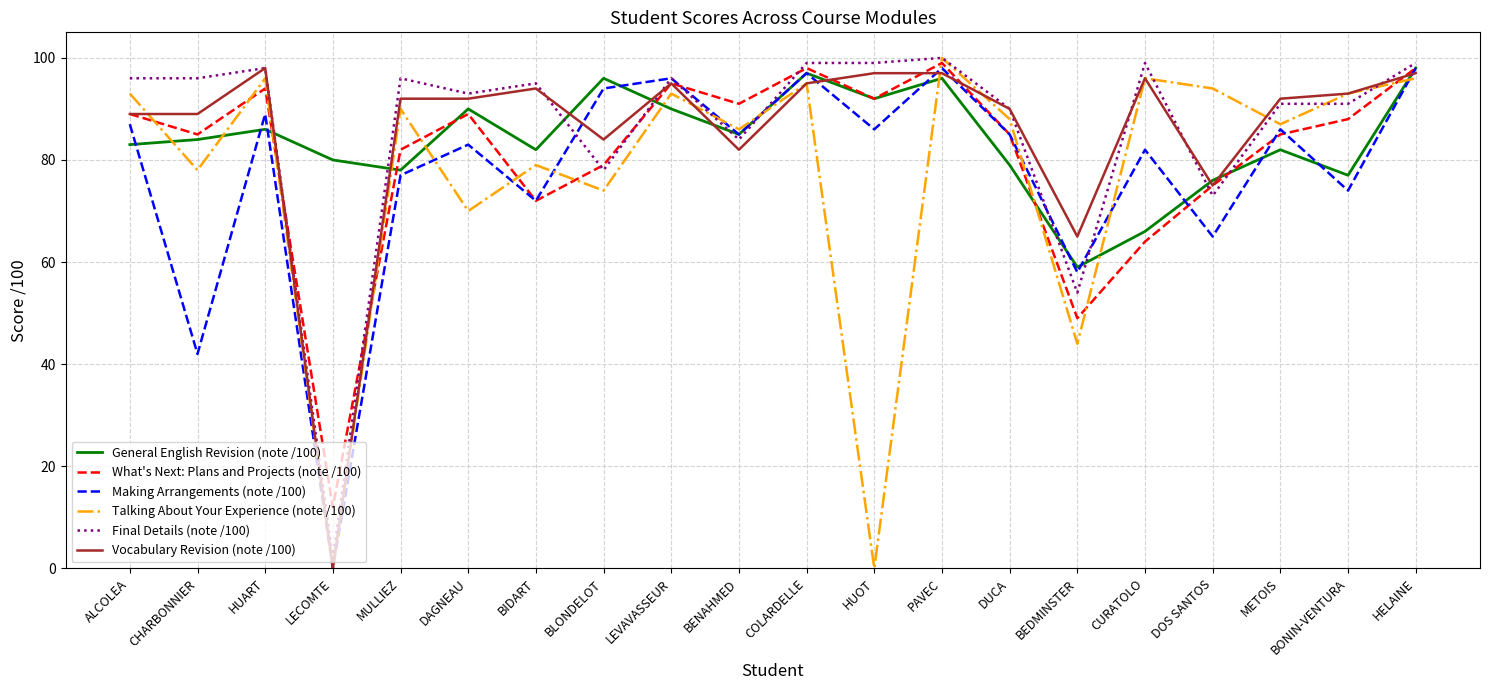

Where is Final Details (note /100) nearest to the value 51?

BEDMINSTER